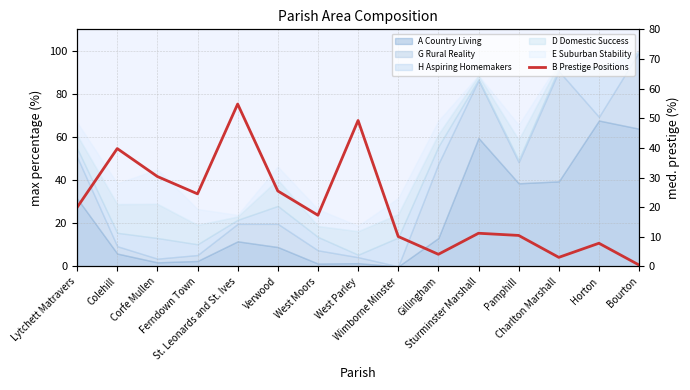

What is the value of the 6th point from the left?

25.5